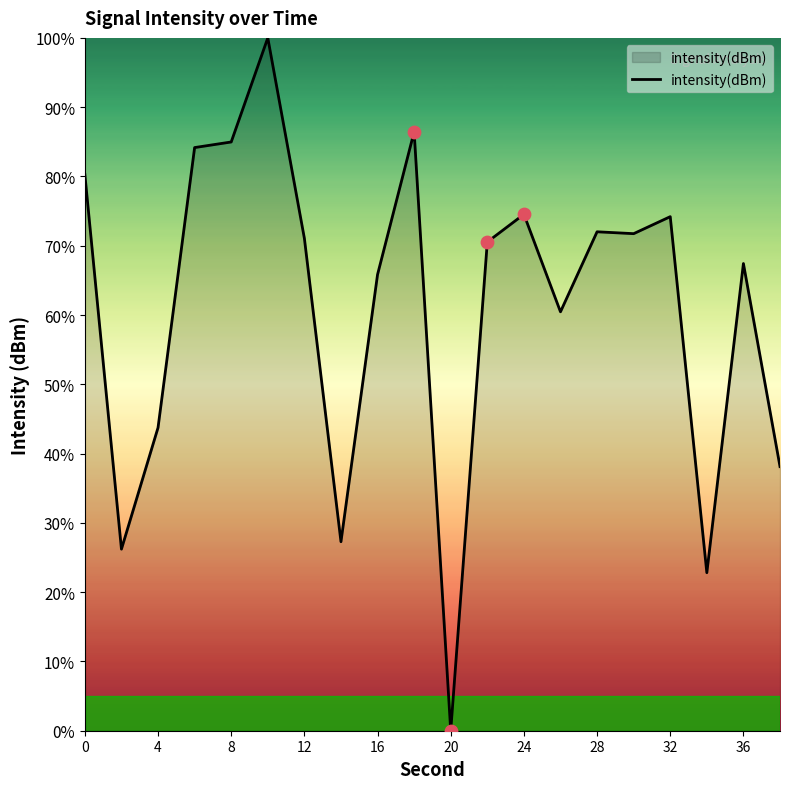

What is the maximum value shown in the chart?

100.0